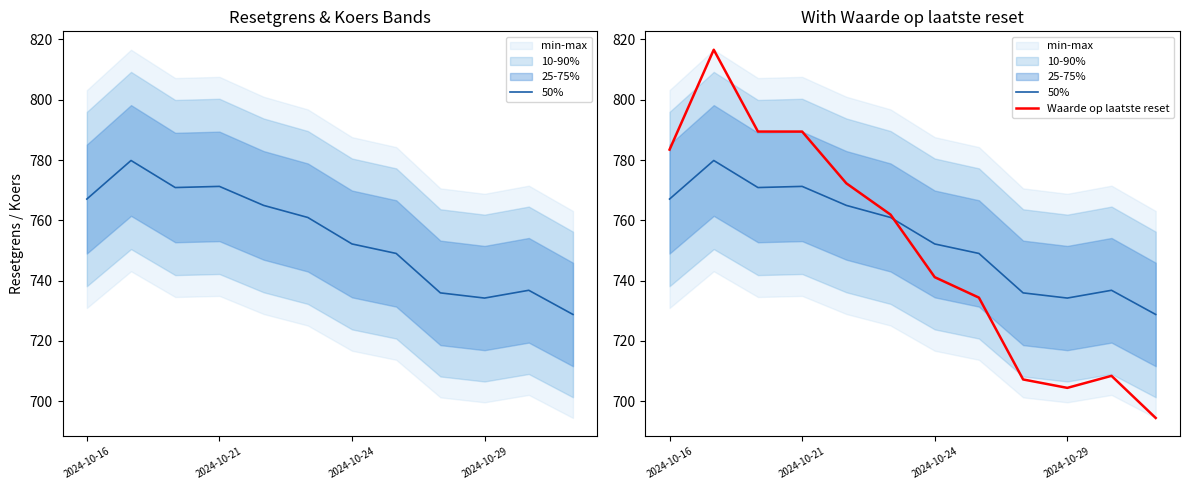

After their last crossing, which series has the higher values: 50% or Waarde op laatste reset?

50%